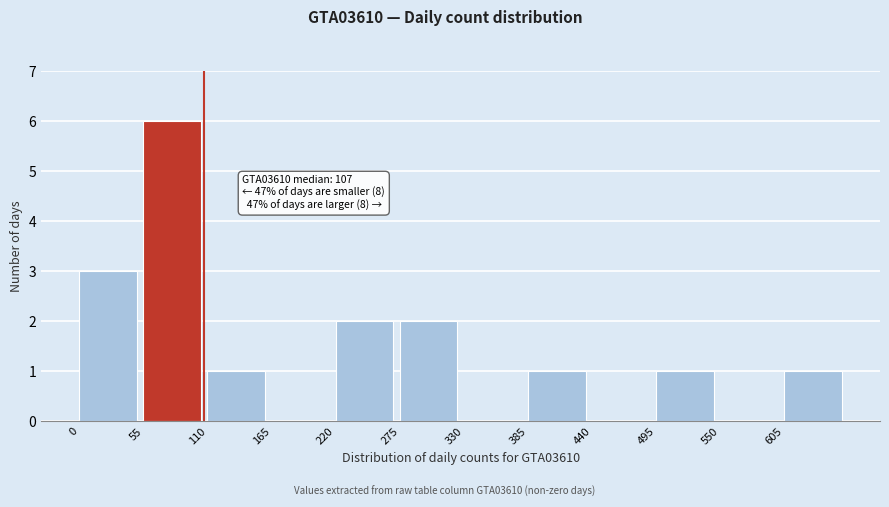

Which range on the x-axis has the tallest bar?

55 to 110